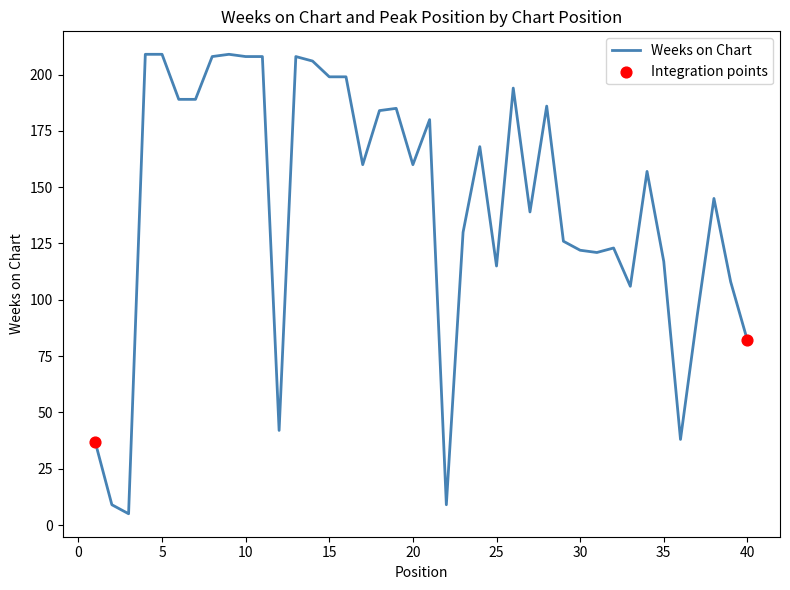

What is the smallest value displayed?

5